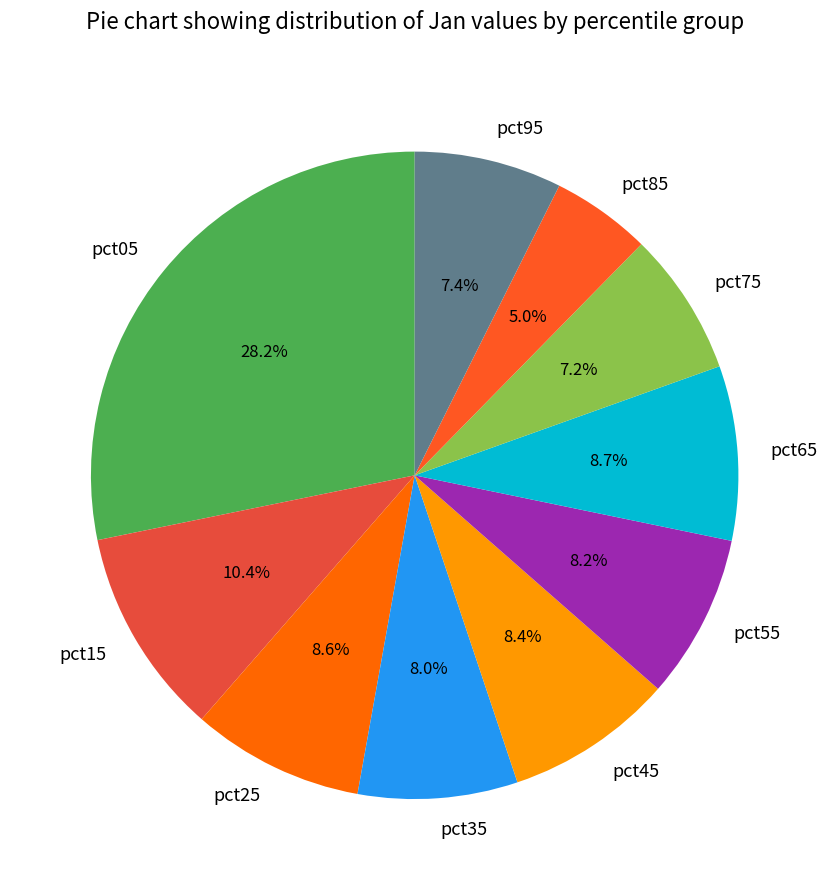

To the nearest percent, what portion does pct55 represent?

8%